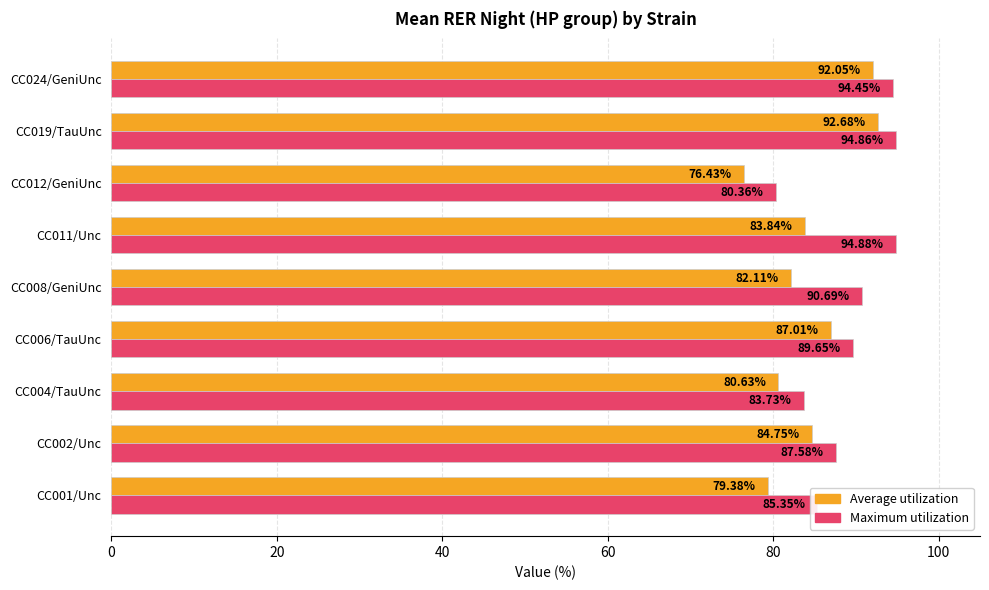

At which category is the sum across all series the highest?

CC019/TauUnc